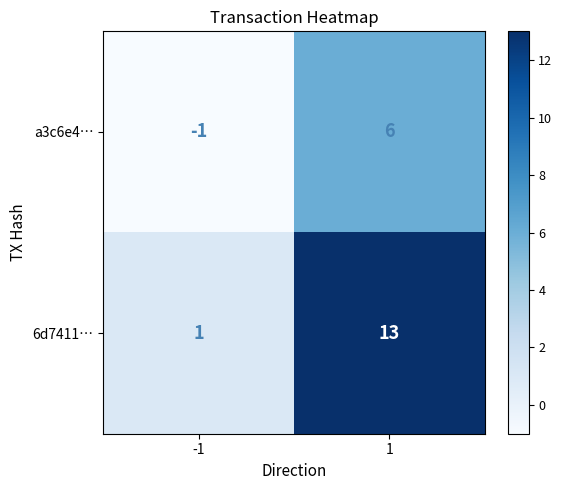

What is the sum of the a3c6e4… values at -1 and 1?

5